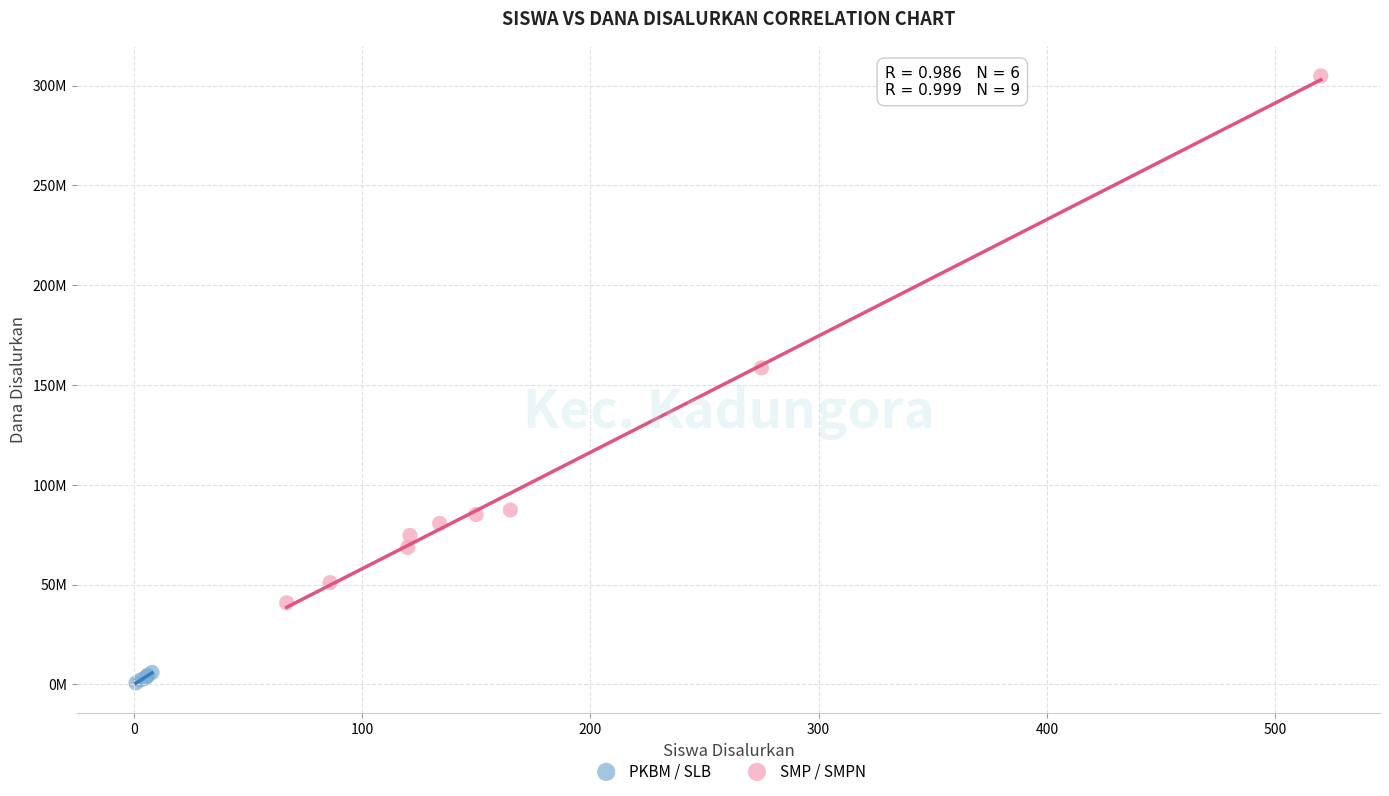

Which series contains the highest Y value?

SMP / SMPN